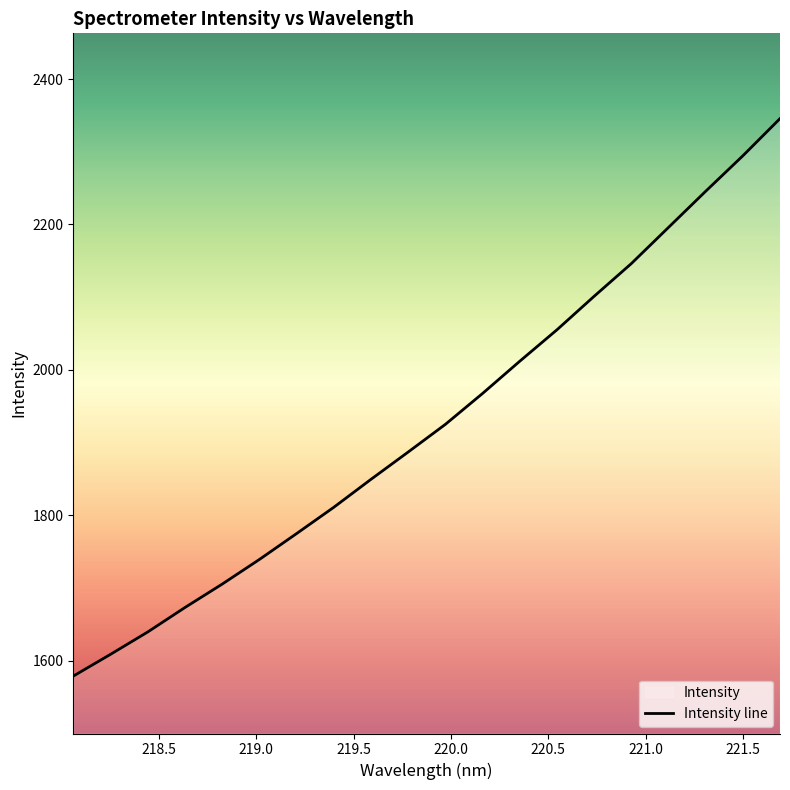

What is the difference between the second highest and second lowest values?

685.8